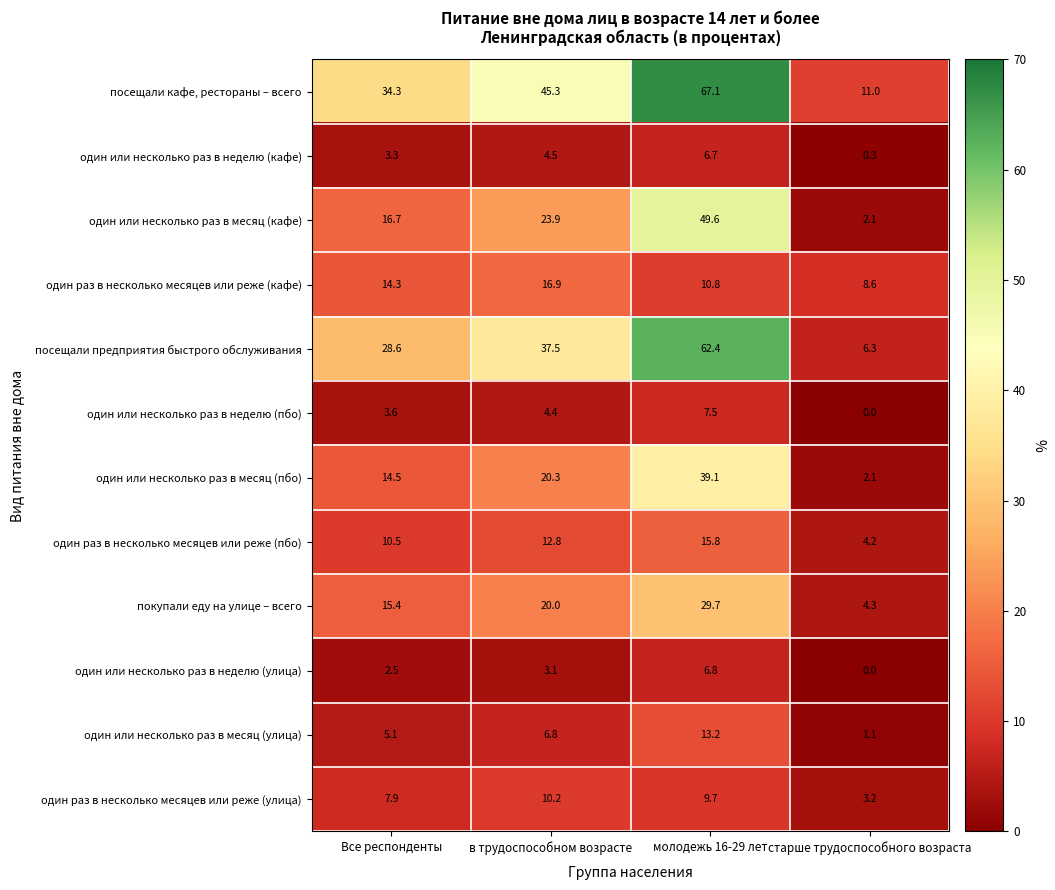

The один или несколько раз в месяц (улица) series shows 1.1 at старше трудоспособного возраста. True or false?

True